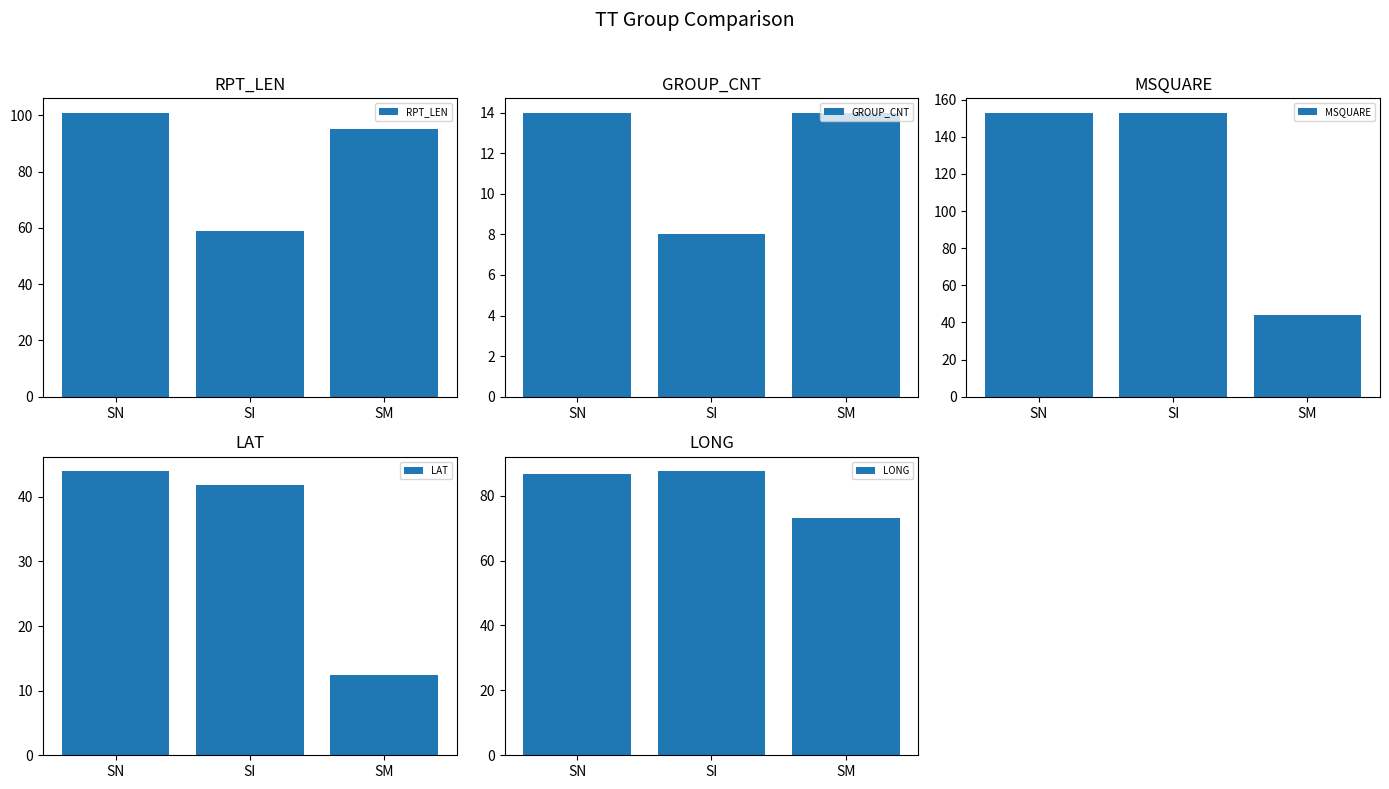

Reading left to right, extract all data points from this chart.

RPT_LEN: SN=101.0	SI=59.0	SM=95.0
GROUP_CNT: SN=14.0	SI=8.0	SM=14.0
MSQUARE: SN=153.0	SI=153.0	SM=44.0
LAT: SN=44.0	SI=41.9	SM=12.5
LONG: SN=86.6	SI=87.6	SM=73.1